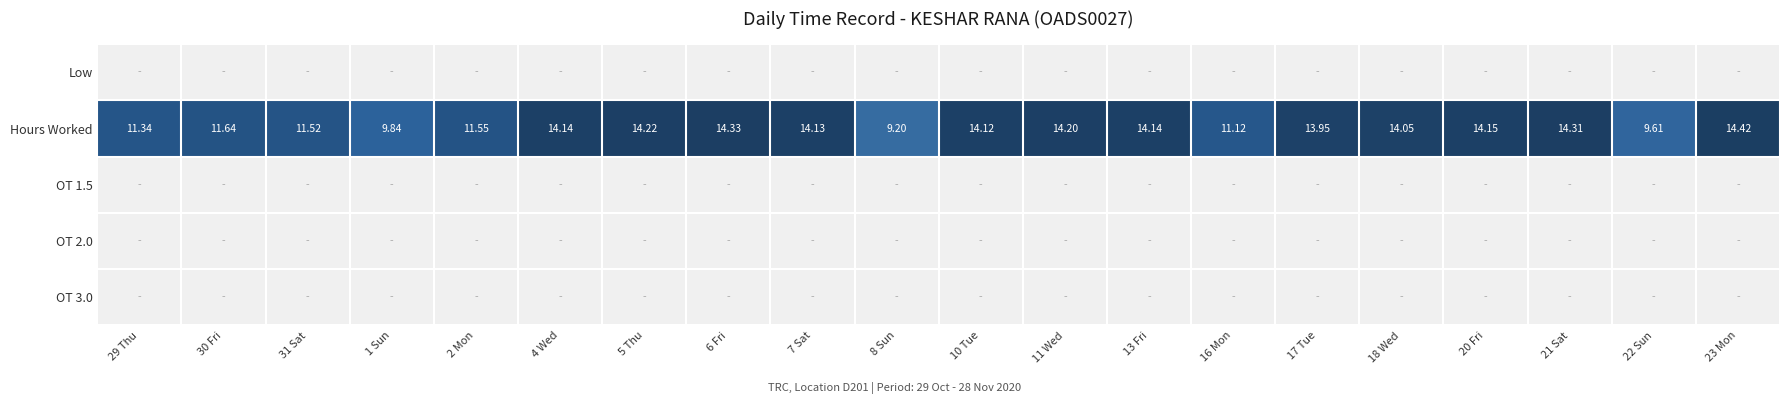

True or false: OT 3.0 has a value of 0.0 at 16 Mon.

True